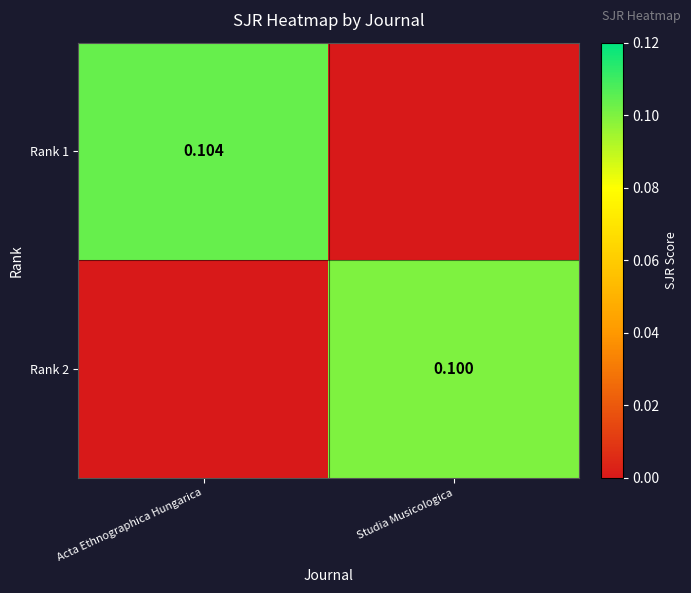

Which series has the widest spread of values?

Rank 1